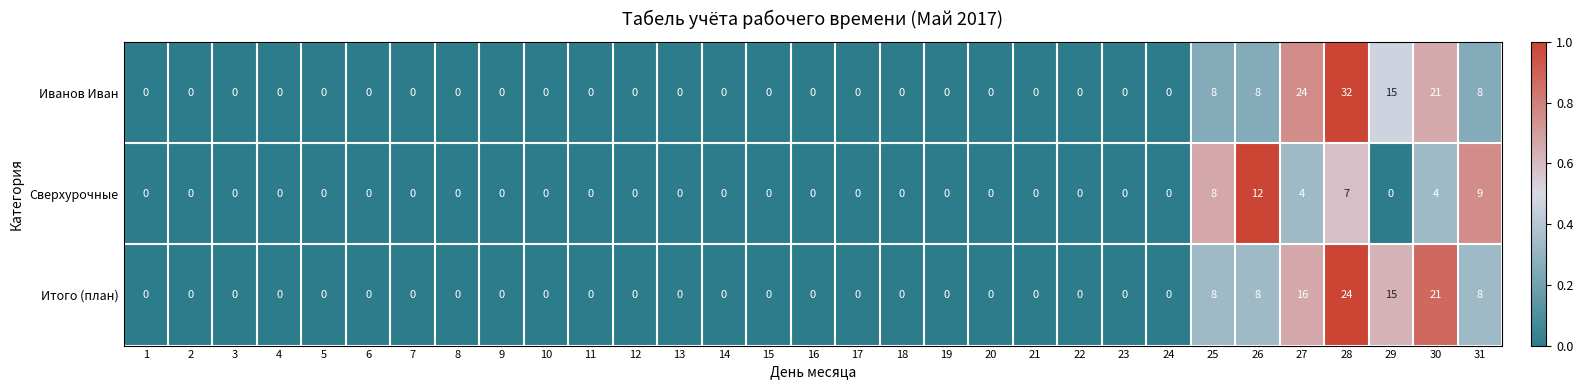

Which series has the largest range (max minus min)?

Иванов Иван